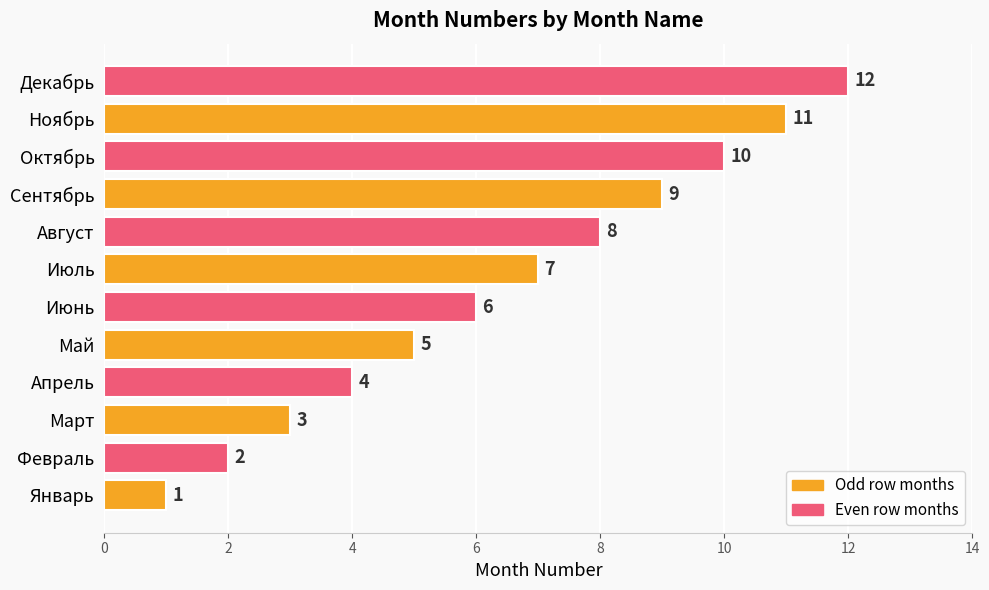

What is the change in value from Январь to Сентябрь?

+8